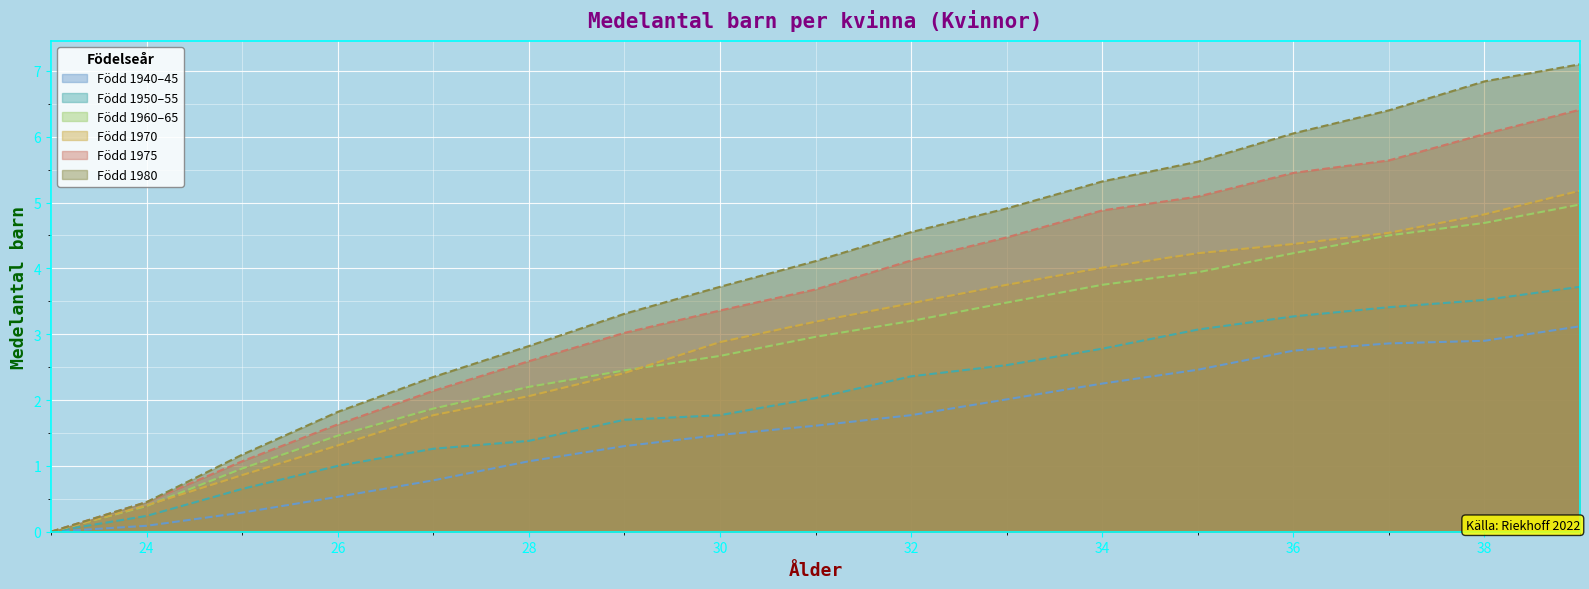

The Född 1960–65 series shows 4.6 at 32. True or false?

False